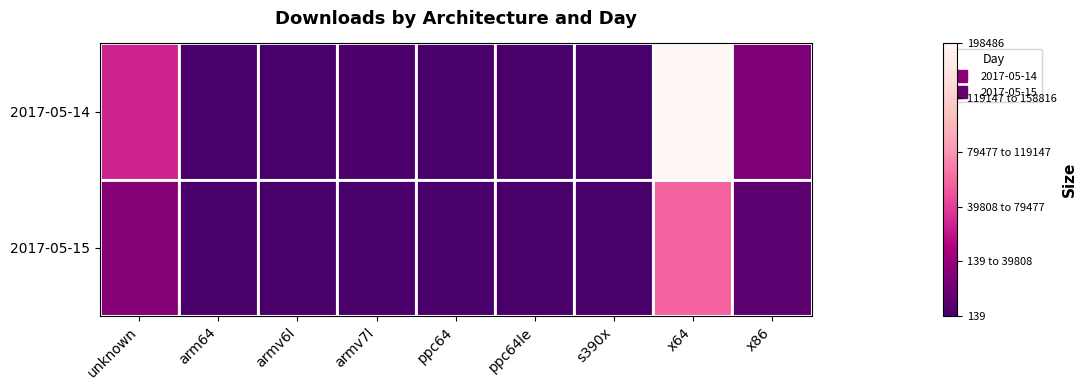

Reading left to right, transcribe all the data shown in this chart.

2017-05-14: unknown=66186	arm64=1173	armv6l=1482	armv7l=2402	ppc64=972	ppc64le=941	s390x=506	x64=198486	x86=27507
2017-05-15: unknown=30786	arm64=396	armv6l=416	armv7l=752	ppc64=265	ppc64le=314	s390x=139	x64=96498	x86=10815